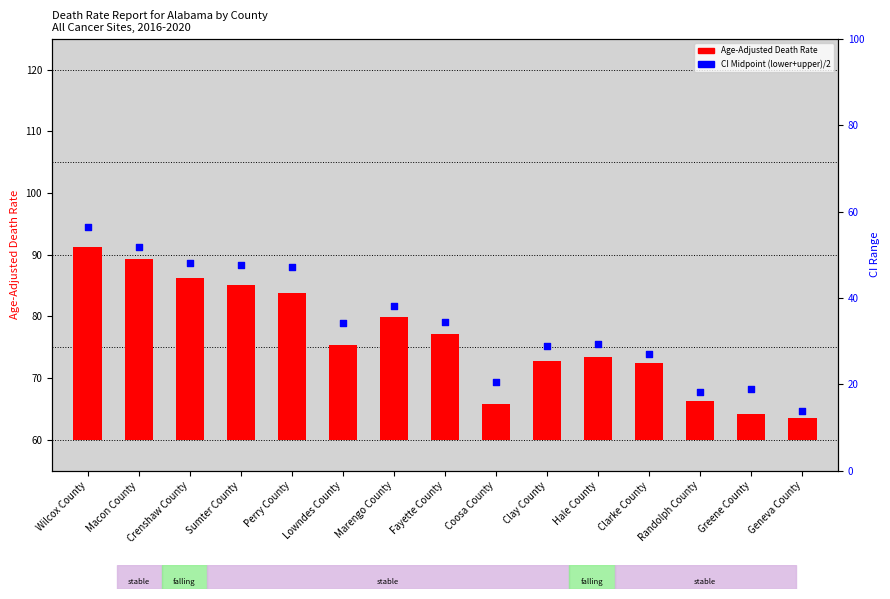

What are all the series names shown in the legend?

Age-Adjusted Death Rate, CI Midpoint